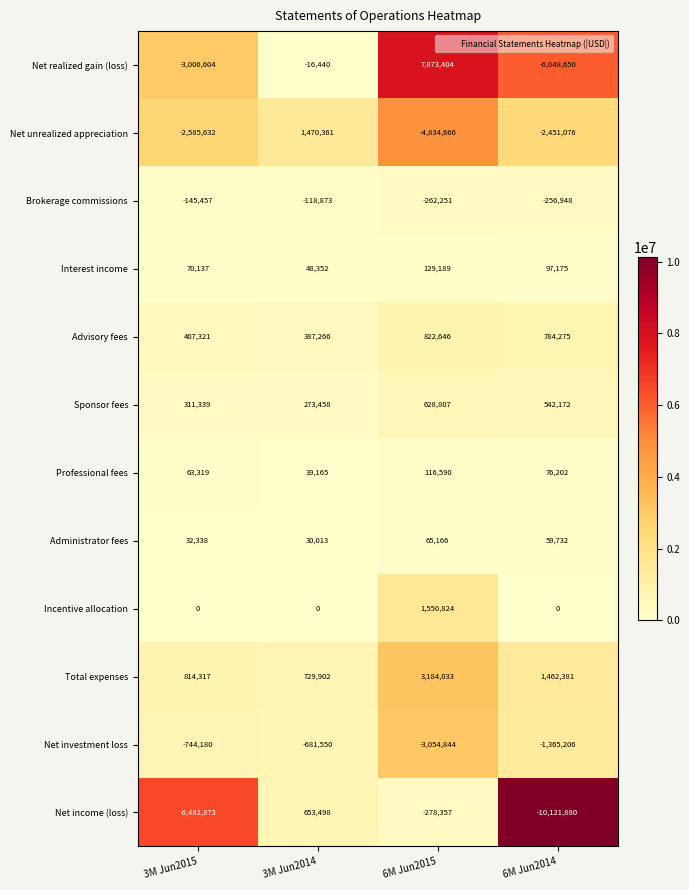

Which label corresponds to the smallest value in the chart?

6M Jun2014